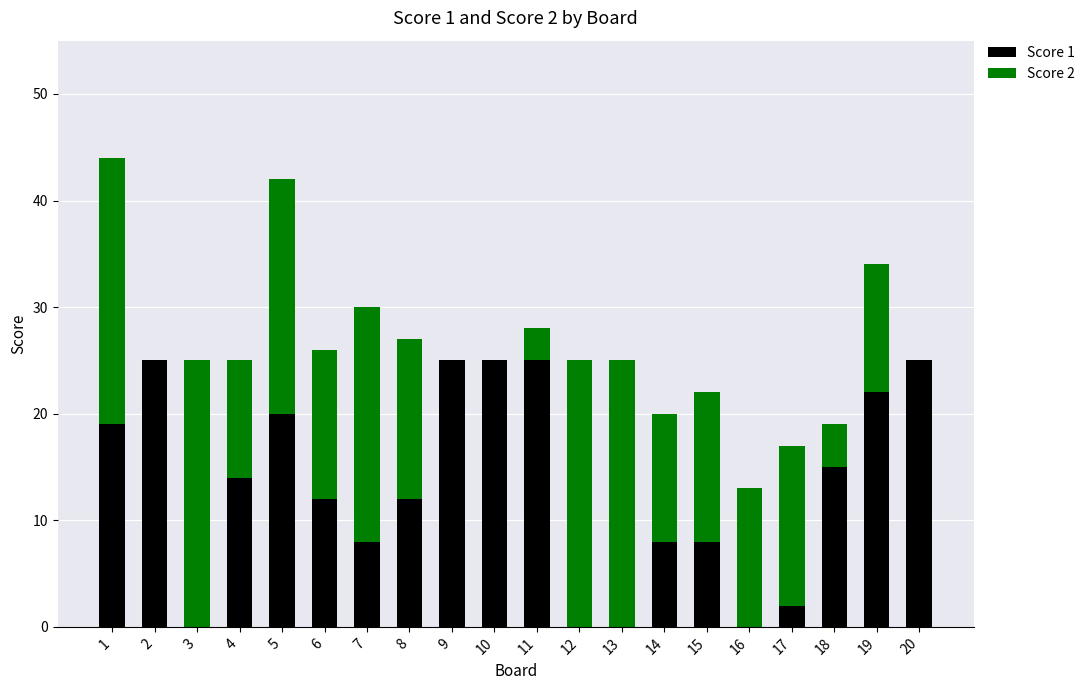

How many categories are shown in the chart?

20